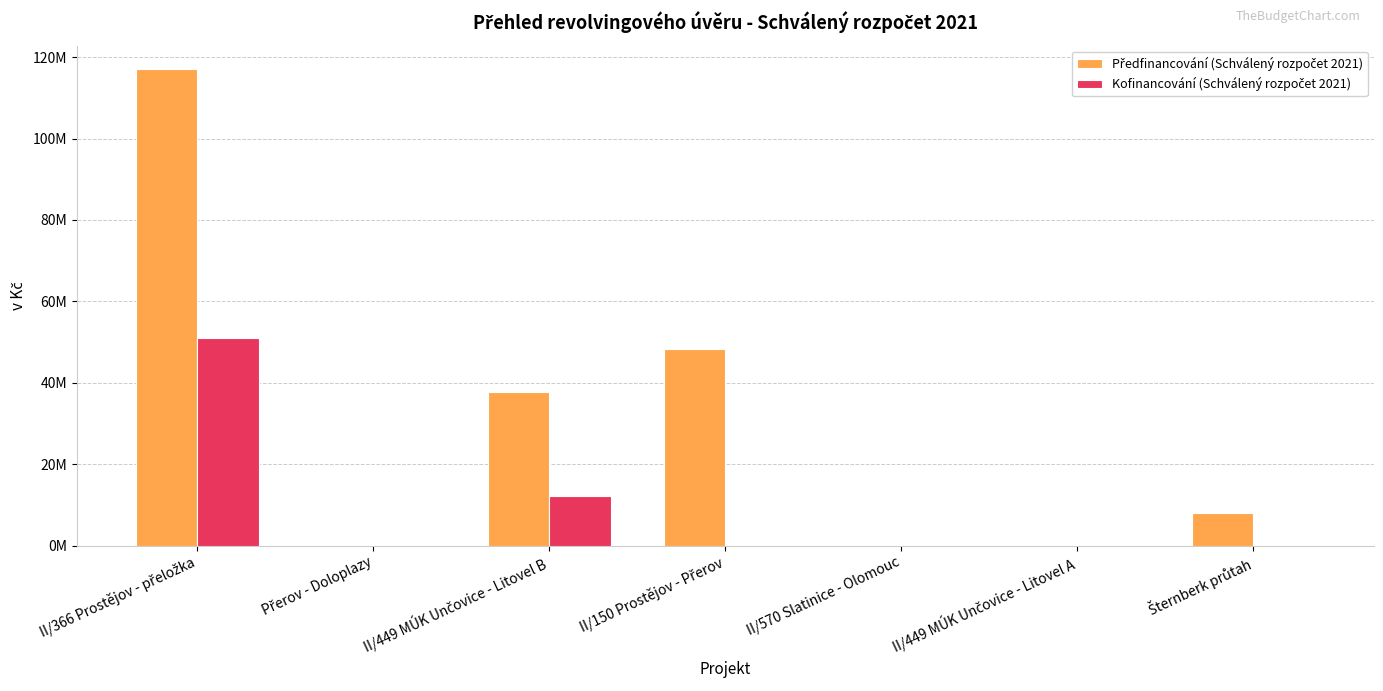

Are the bars grouped side by side (vs. stacked)?

Yes